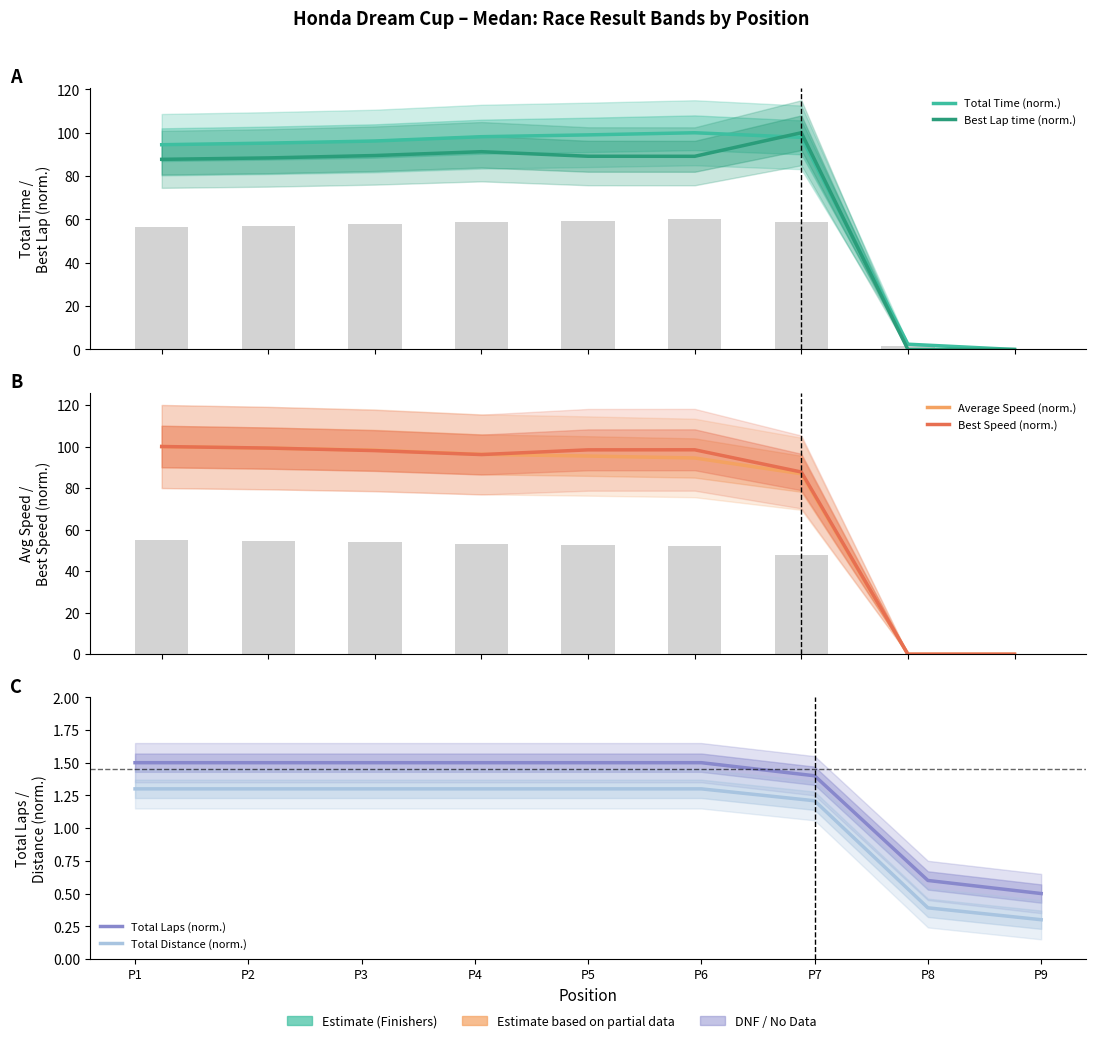

True or false: Best Lap time (norm.) has a value of 0.0 at P9.

True